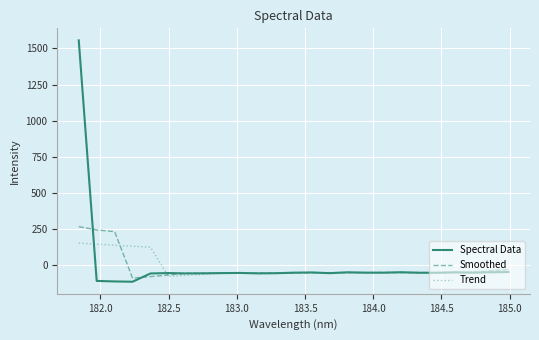

Rank the series by their maximum value, from highest to lowest.

Spectral Data, Smoothed, Trend